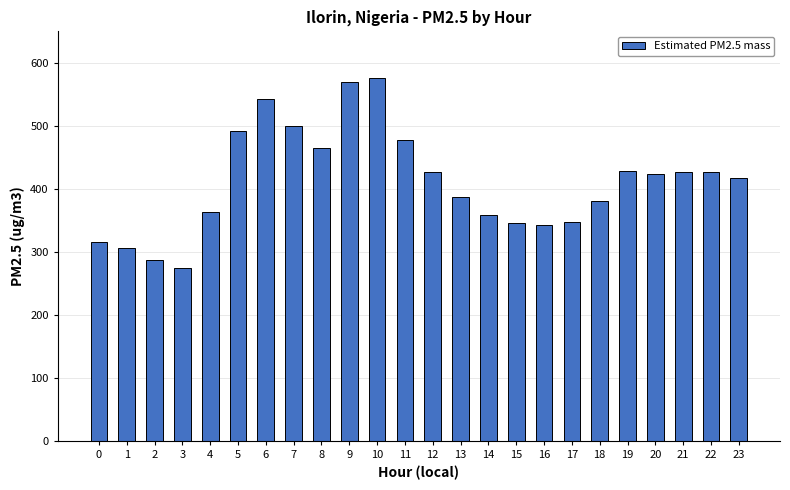

What is the change in value from 13 to 21?

+39.7